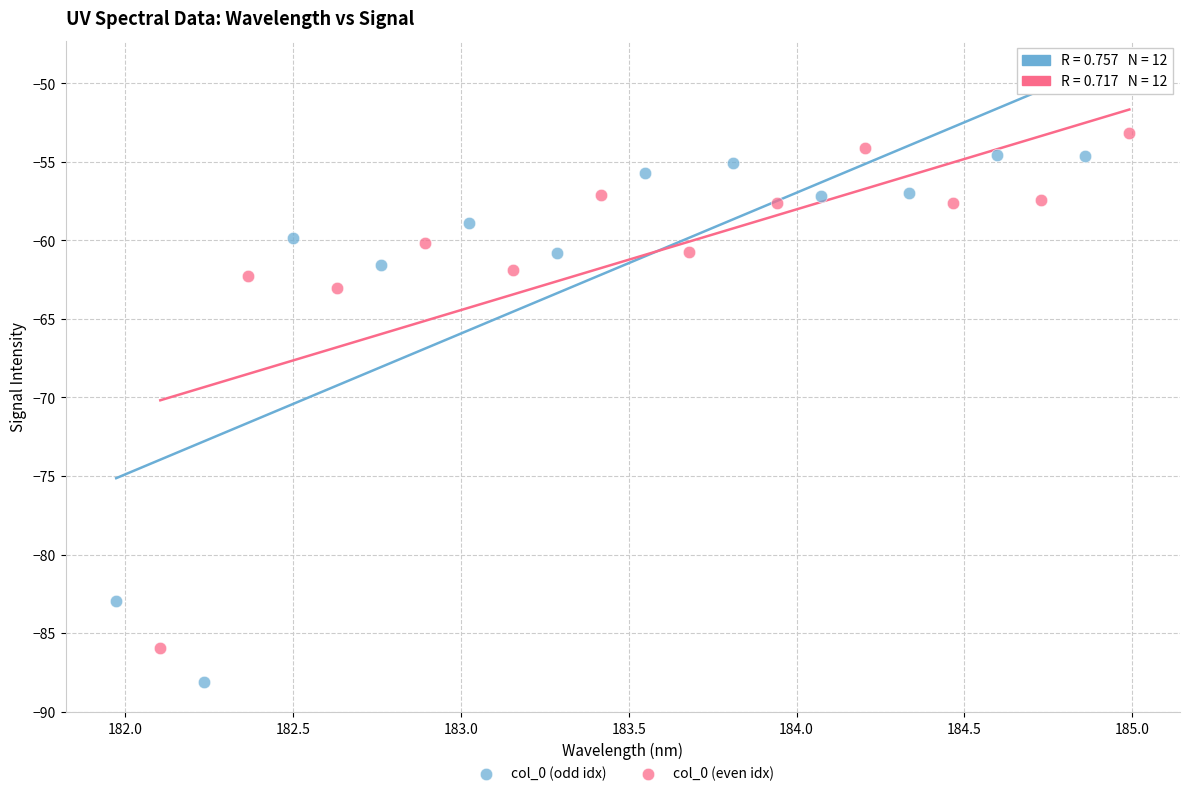

Which series contains the lowest Y value?

col_0 (odd idx)